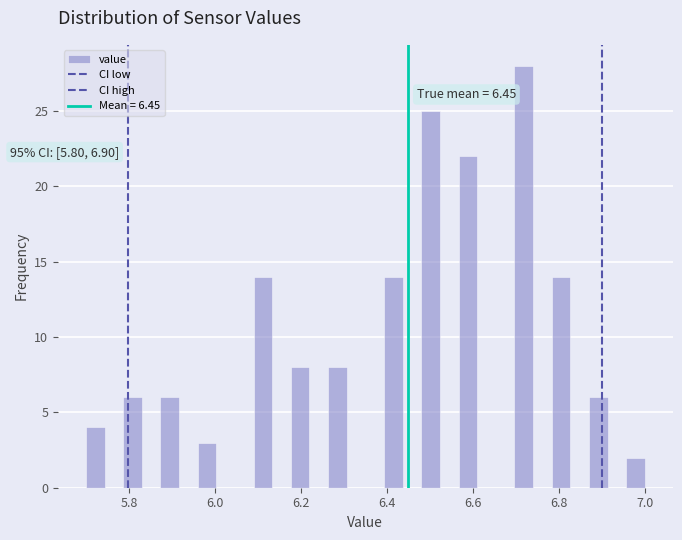

Read against the x-axis, roughly where is the centre of the tallest bar?

6.72